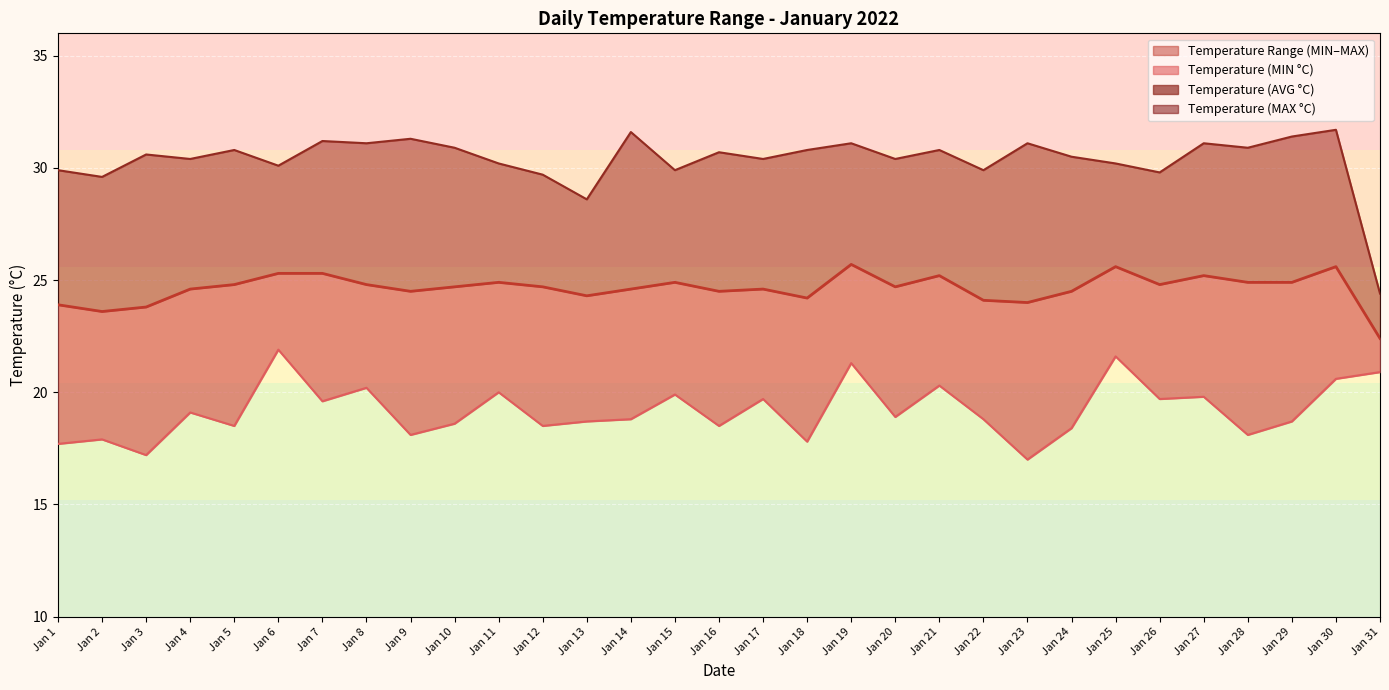

List the series in order of their peak value, lowest first.

MIN line, Temperature (AVG °C), MAX line